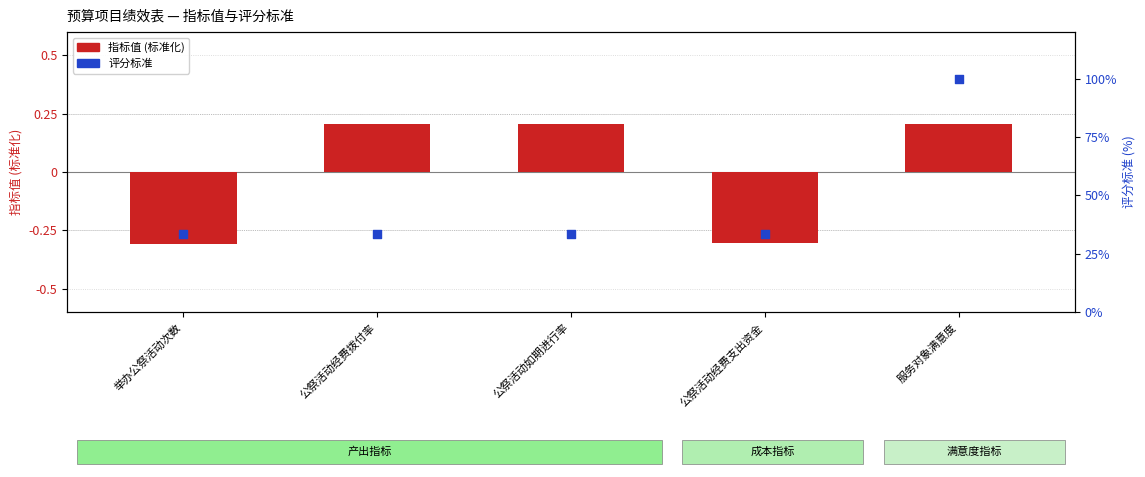

Which series has the largest total across all categories?

评分标准